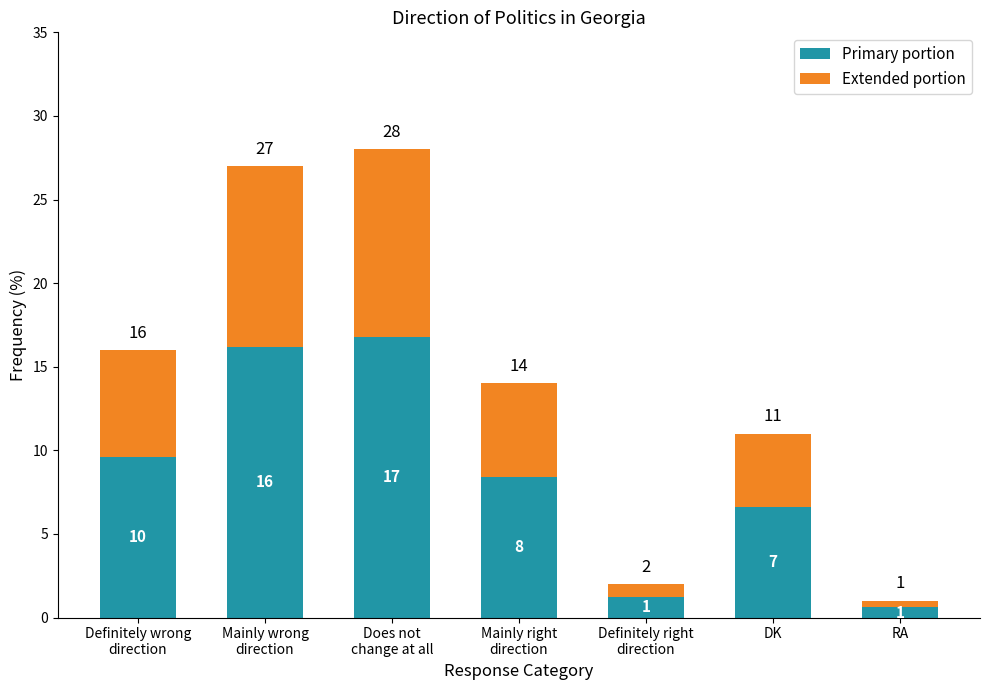

What are all the series names shown in the legend?

Primary portion, Extended portion